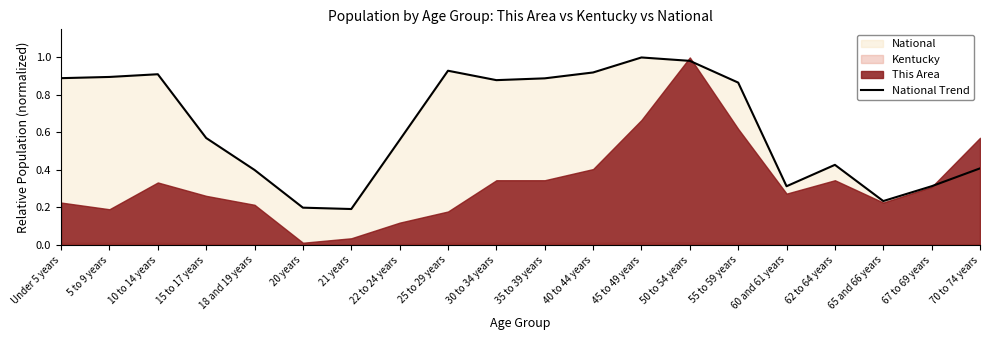

Reading left to right, list all the values displayed in this chart.

Under 5 years=0.9	5 to 9 years=0.9	10 to 14 years=0.9	15 to 17 years=0.6	18 and 19 years=0.4	20 years=0.2	21 years=0.2	22 to 24 years=0.6	25 to 29 years=0.9	30 to 34 years=0.9	35 to 39 years=0.9	40 to 44 years=0.9	45 to 49 years=1.0	50 to 54 years=1.0	55 to 59 years=0.9	60 and 61 years=0.3	62 to 64 years=0.4	65 and 66 years=0.2	67 to 69 years=0.3	70 to 74 years=0.4